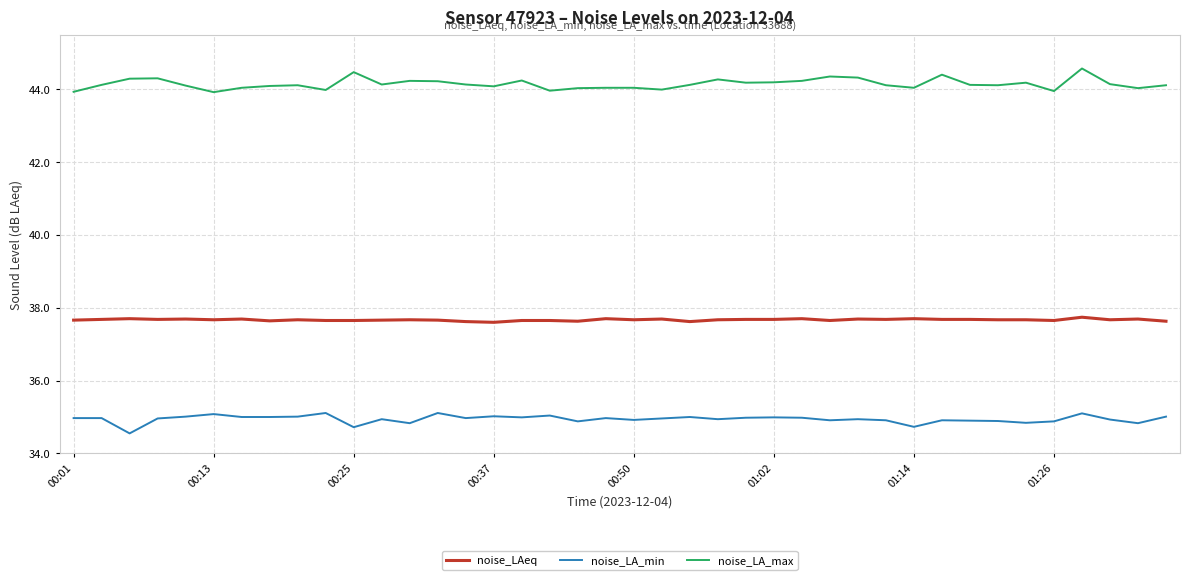

What are all the series names shown in the legend?

noise_LAeq, noise_LA_min, noise_LA_max